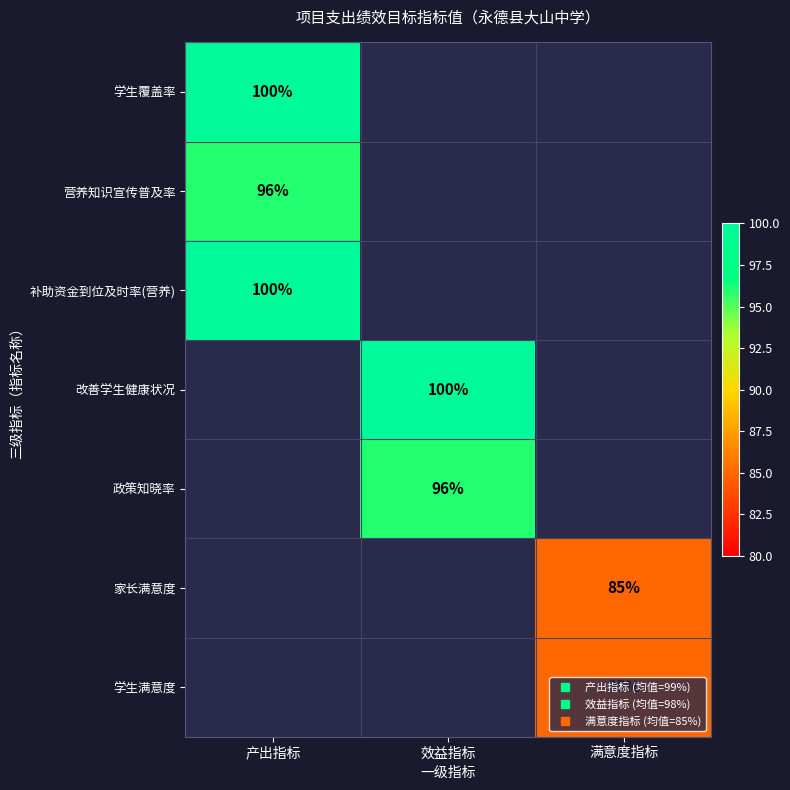

Count the number of categories in the chart.

3